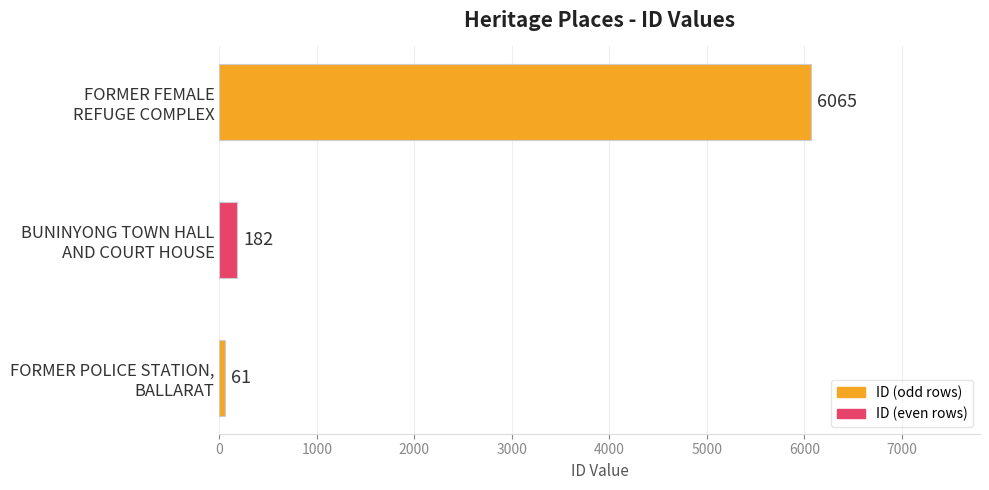

Reading top to bottom, list all the values displayed in this chart.

6065	182	61